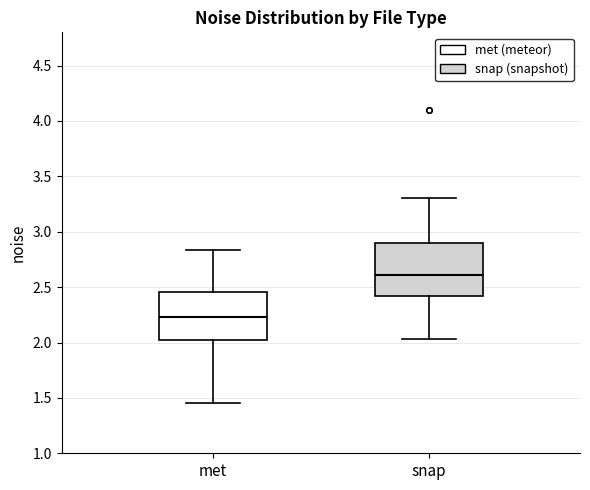

Where is the upper edge of the box for snap on the y-axis? The values are not printed on the chart, so give them approximately, as read against the axis.

2.90